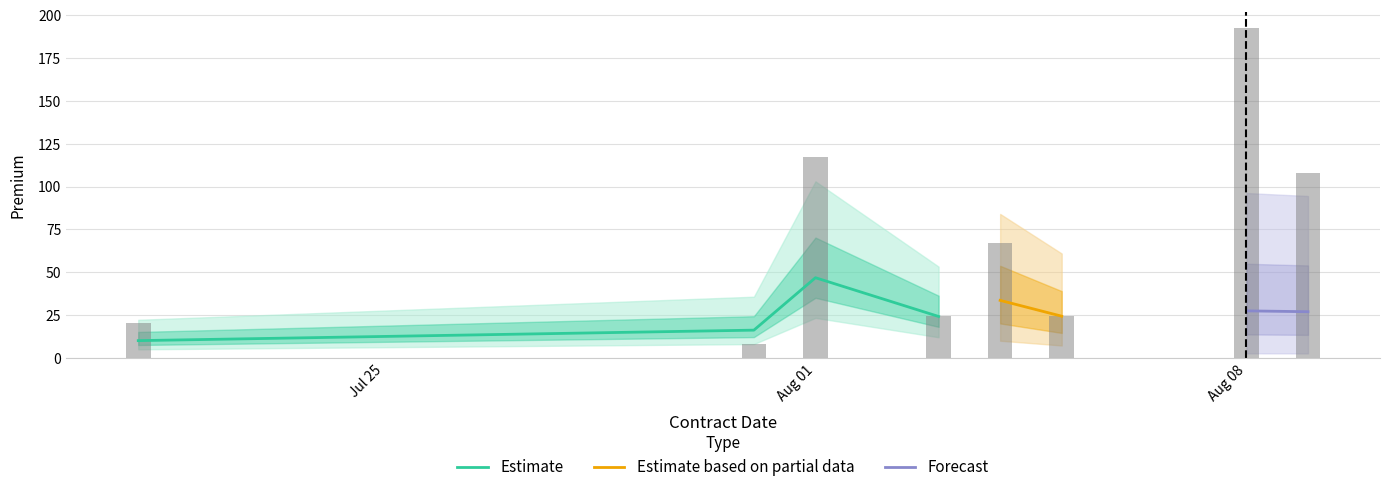

Which series changed the most between 08/04/2022 and 08/09/2022?

Estimate